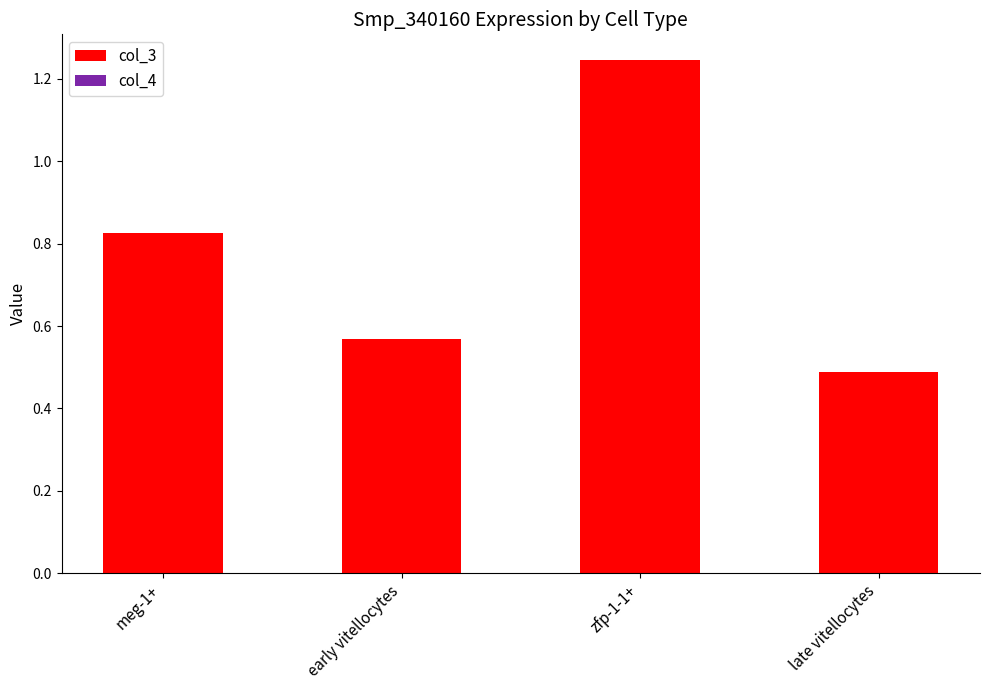

At how many categories does at least one series exceed 0?

4